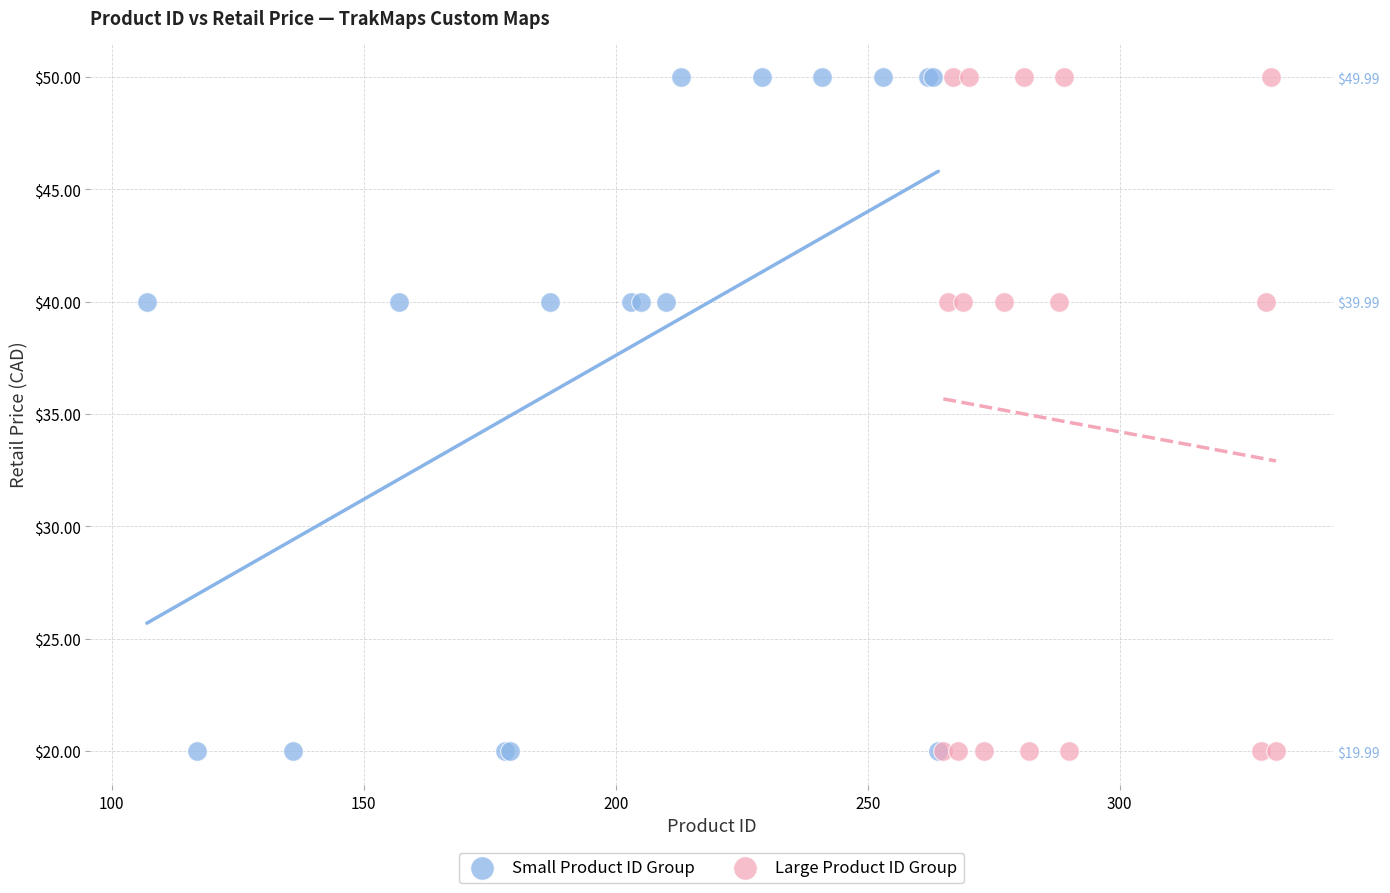

What are all the series names shown in the legend?

Small Product ID Group, Large Product ID Group